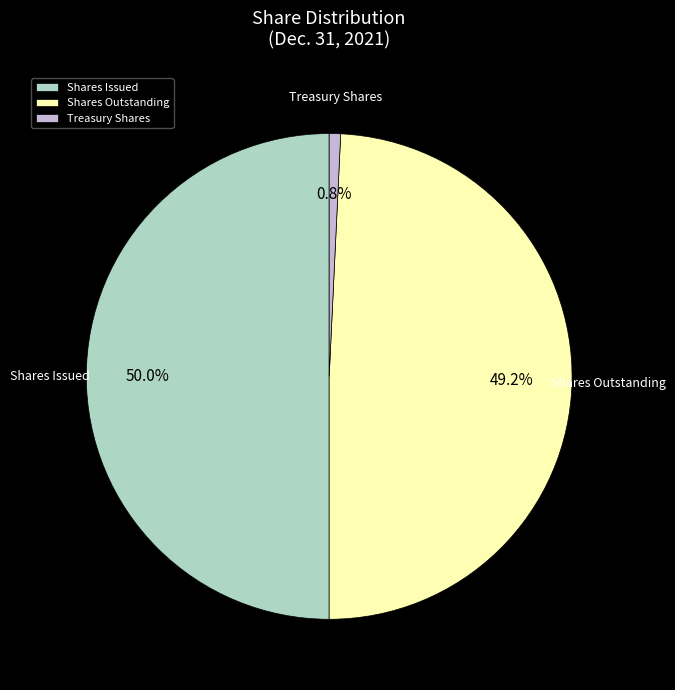

Count the number of slices in the pie.

3